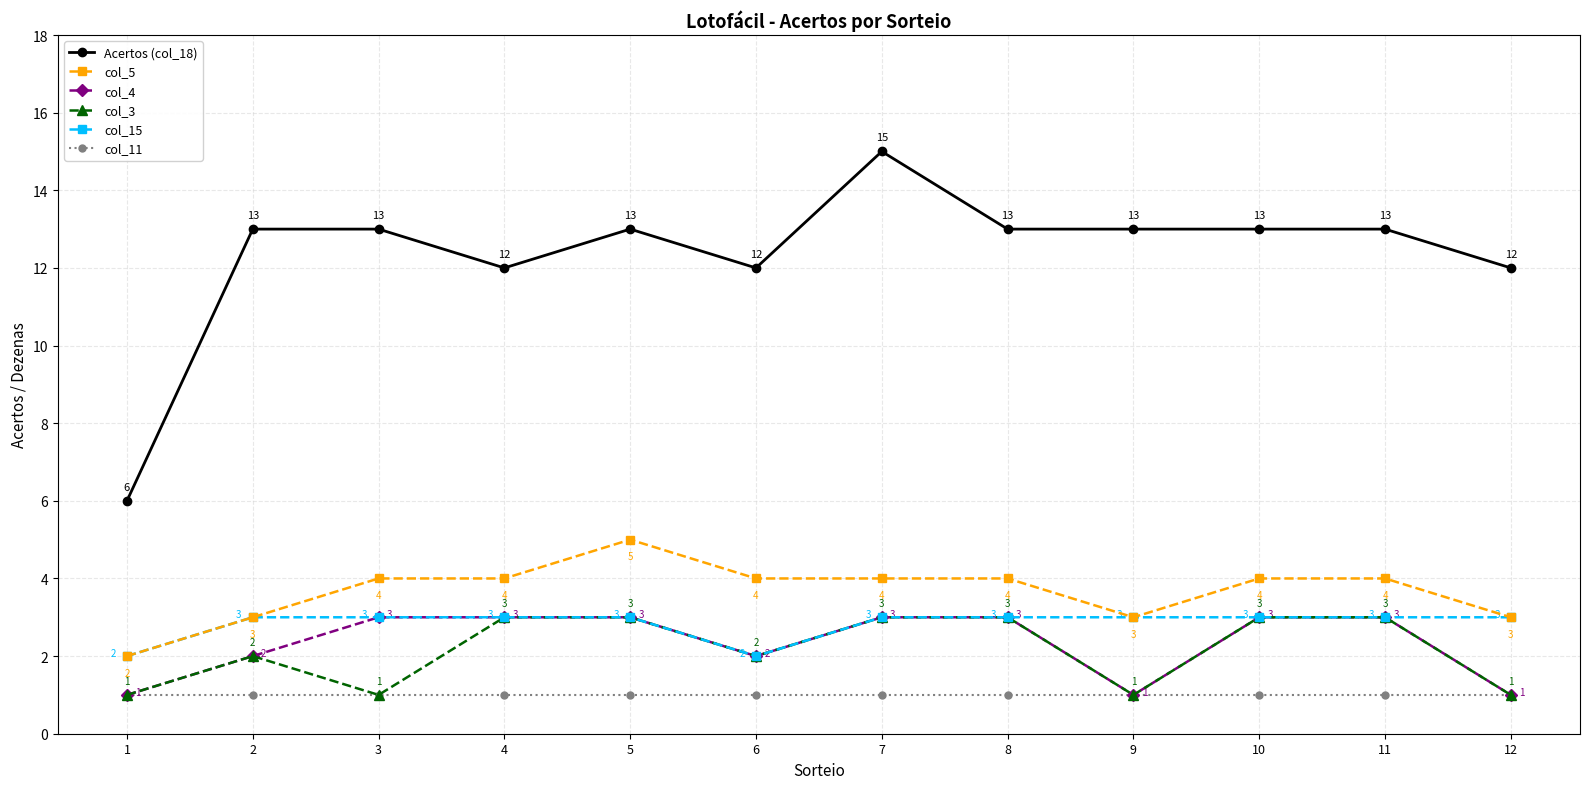

Reading left to right, extract all data points from this chart.

Acertos (col_18): 6	13	13	12	13	12	15	13	13	13	13	12
col_5: 2	3	4	4	5	4	4	4	3	4	4	3
col_4: 1	2	3	3	3	2	3	3	1	3	3	1
col_3: 1	2	1	3	3	2	3	3	1	3	3	1
col_15: 2	3	3	3	3	2	3	3	3	3	3	3
col_11: 1	1	1	1	1	1	1	1	1	1	1	1